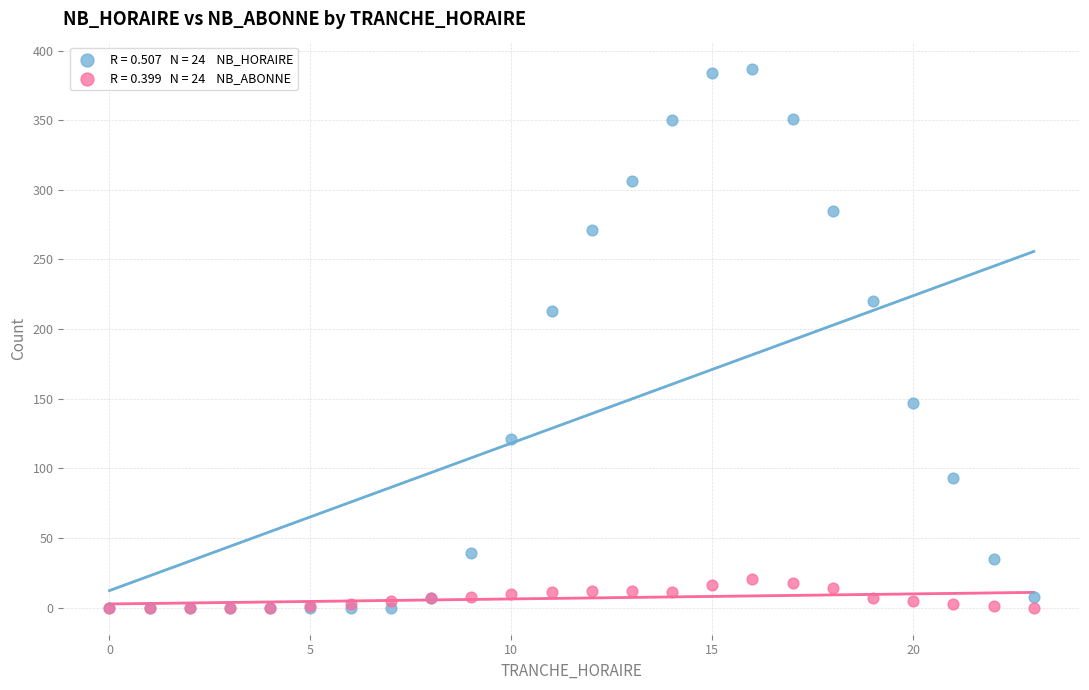

Across all series, what Y value is closest to 193?

213